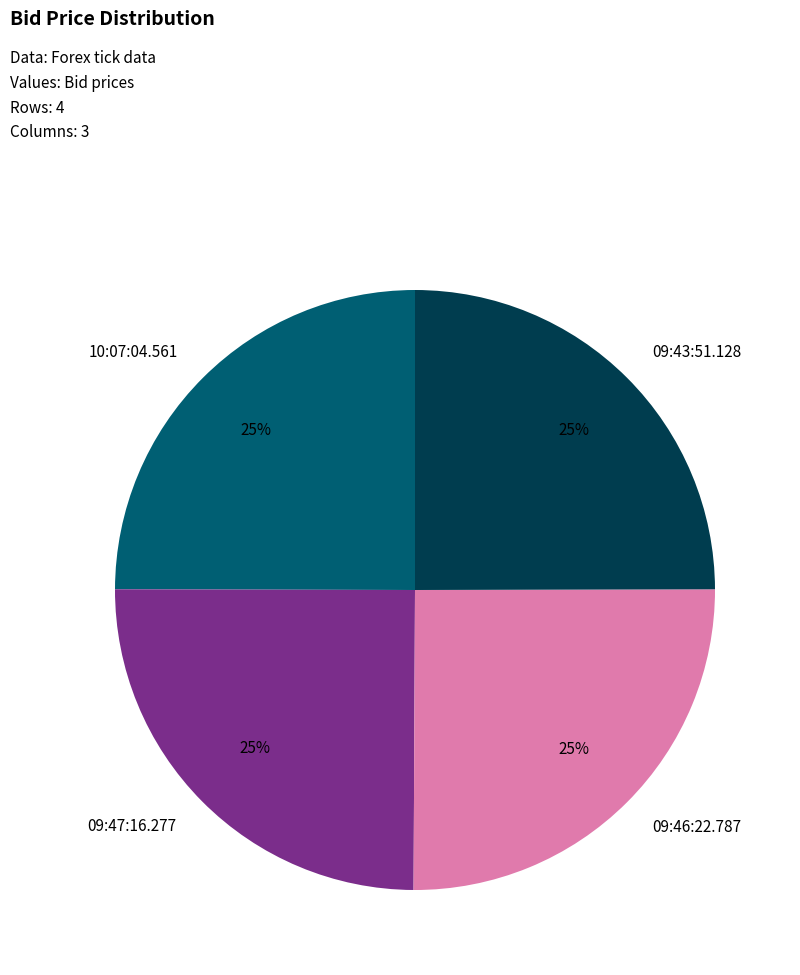

The 09:47:16.277 slice represents 14% of the pie. True or false?

False